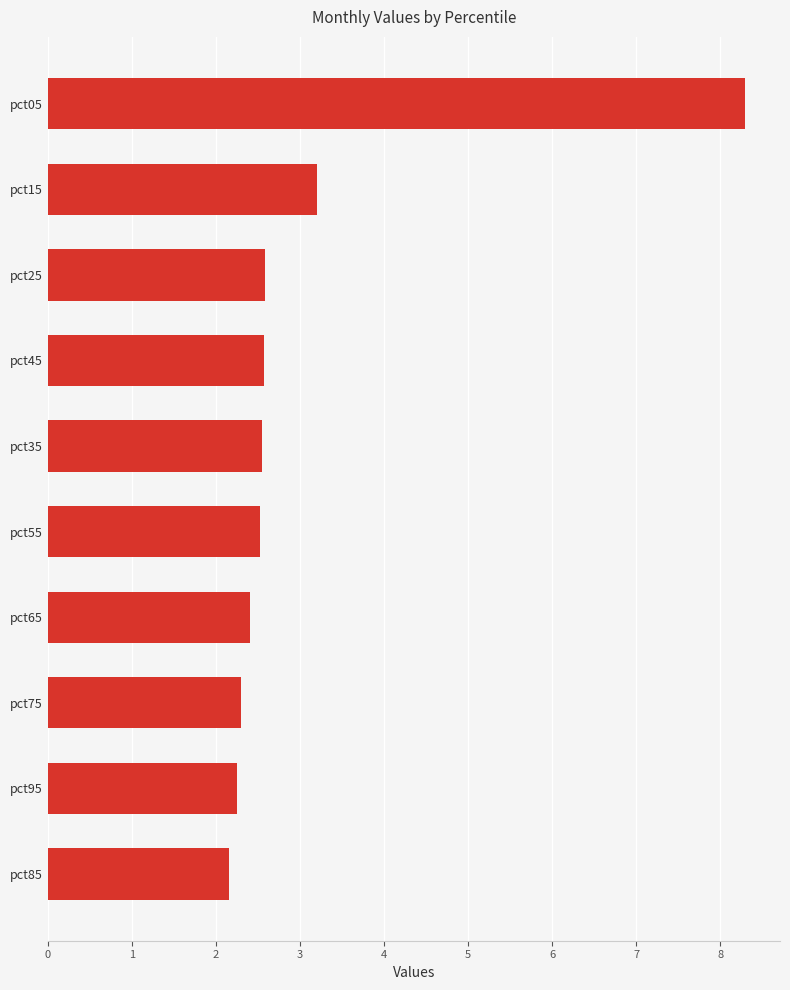

How many bars are there in total?

10